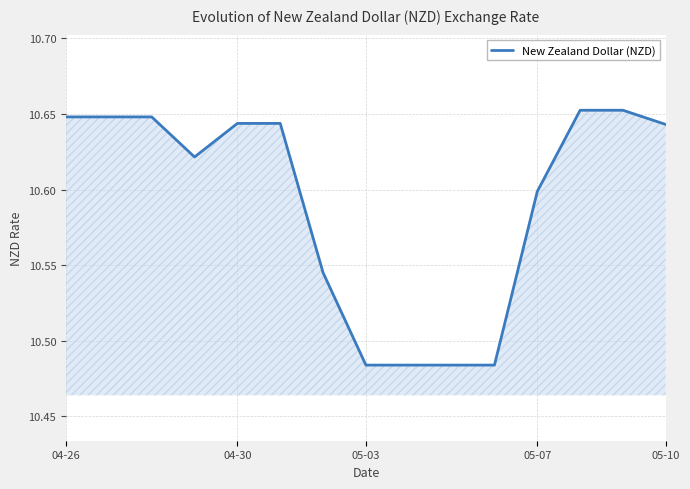

The chart shows a value of 5.5 at 05-07. True or false?

False